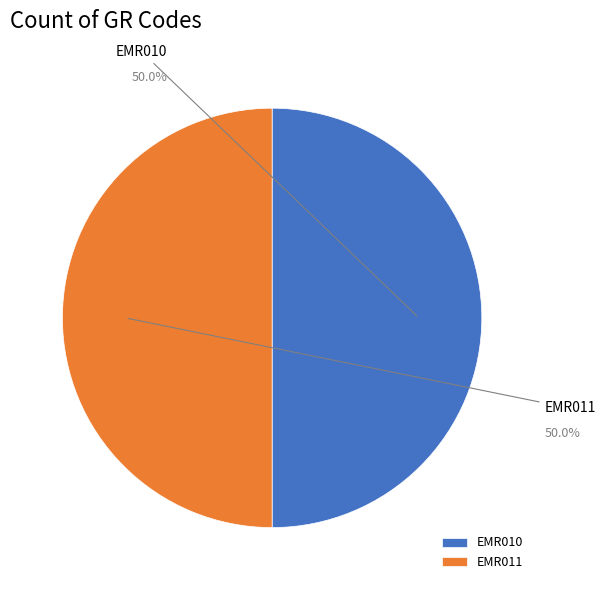

What is the majority slice?

EMR011